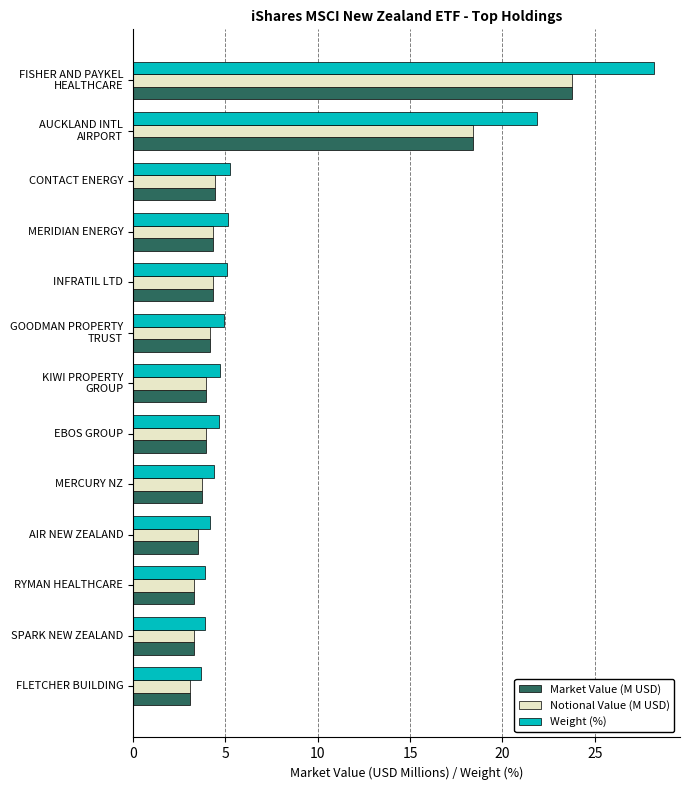

Read the Weight (%) value at EBOS GROUP.

4.7